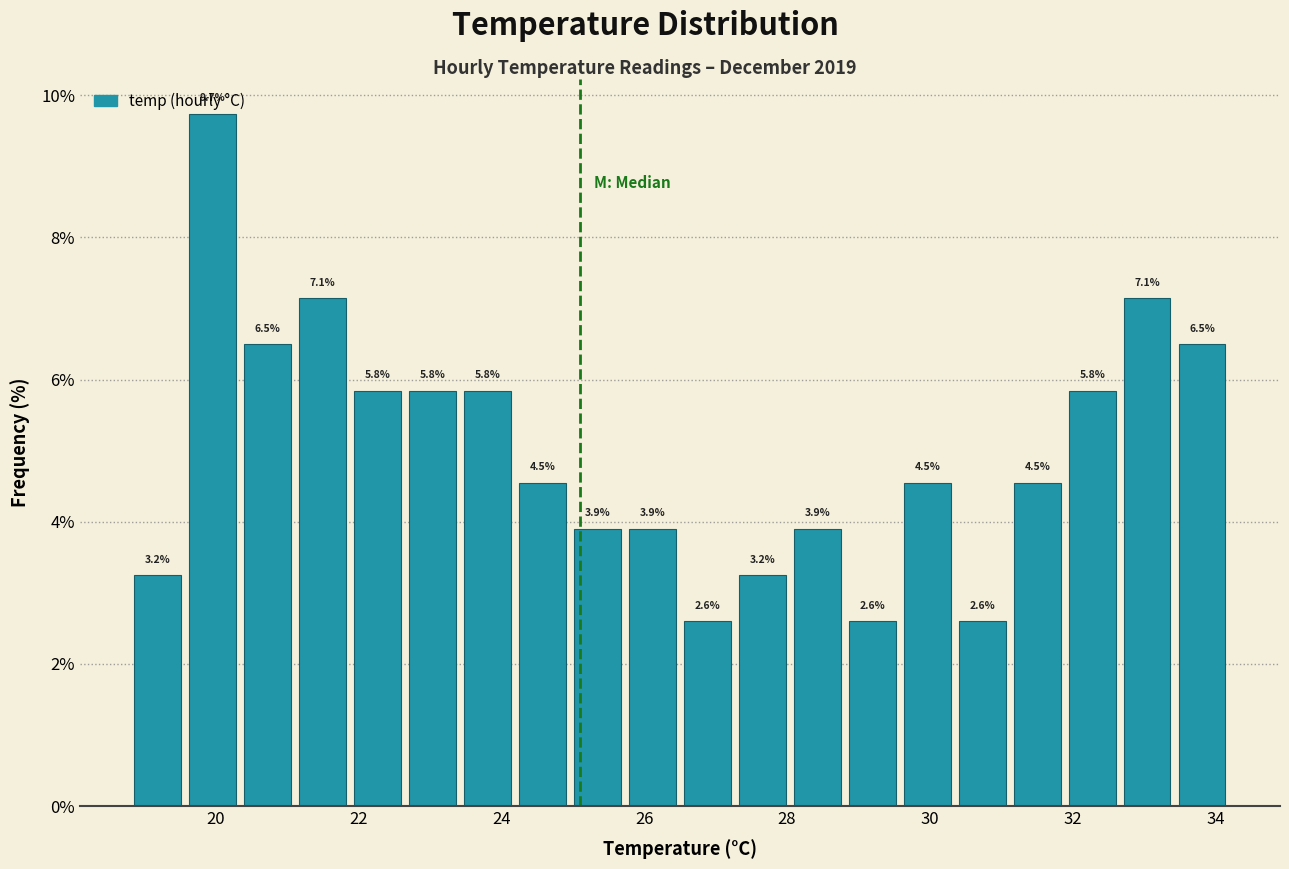

Around what value on the x-axis is the tallest bar? Give the approximate position of its centre, as read against the axis.

20.0